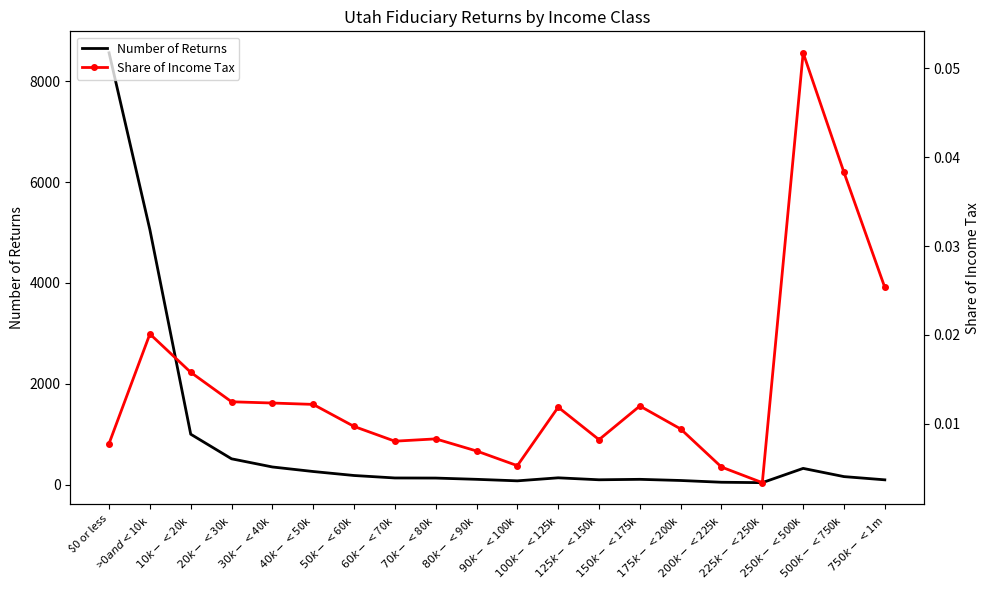

What is the difference between the highest and lowest values at $90k-<$100k?

74.0